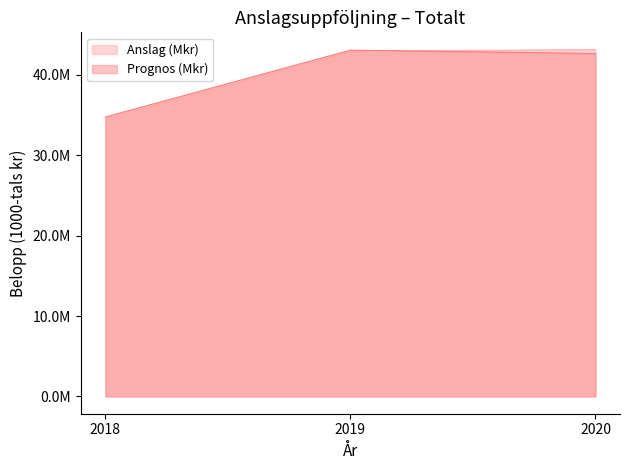

What is the difference between the highest and lowest values at 2018?

136378